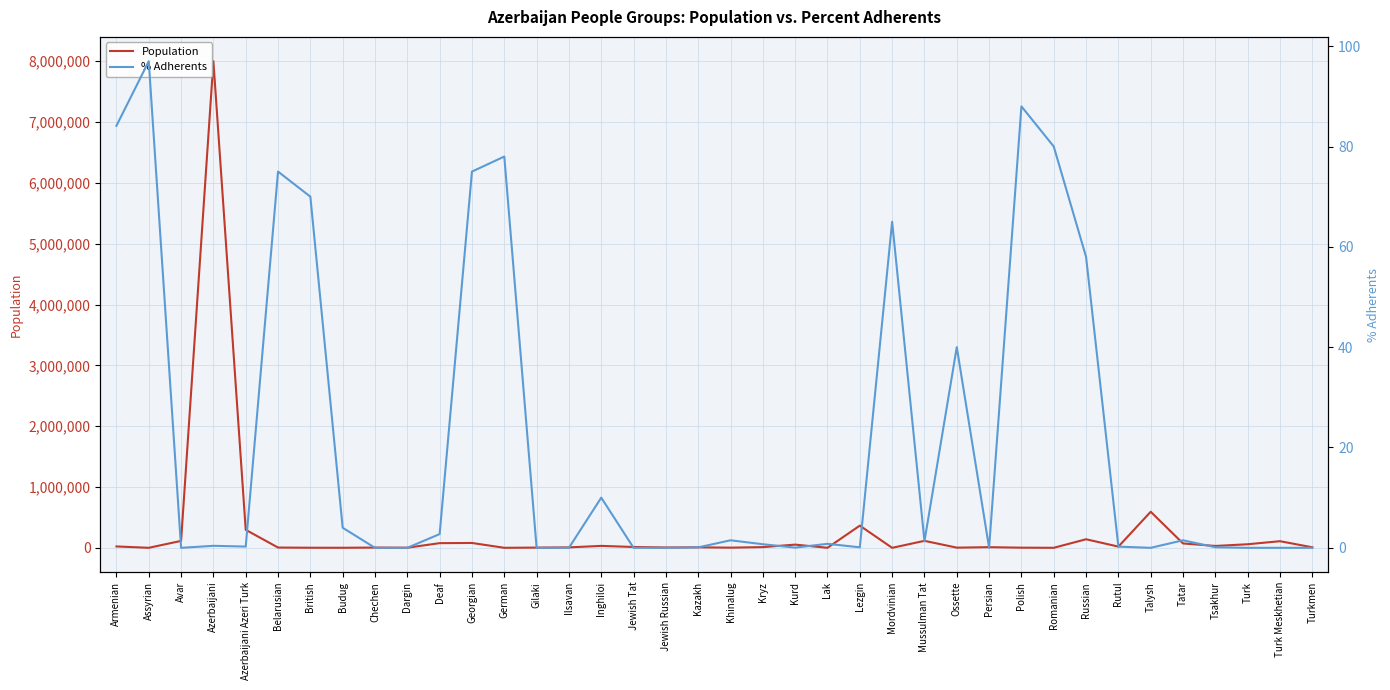

The Population series shows 1700.0 at German. True or false?

True